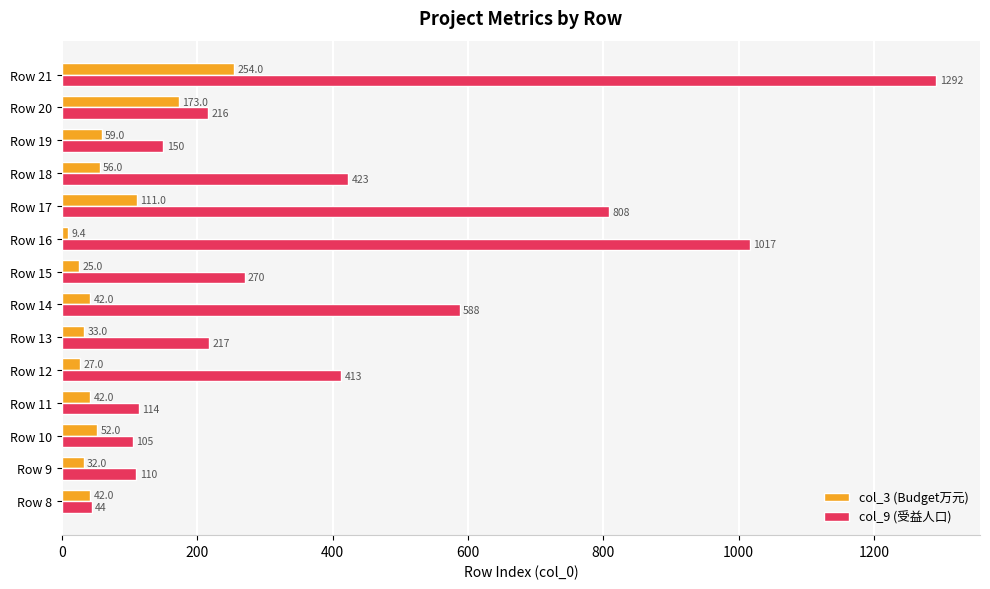

What is the average value of the col_9 (受益人口) series?

411.9